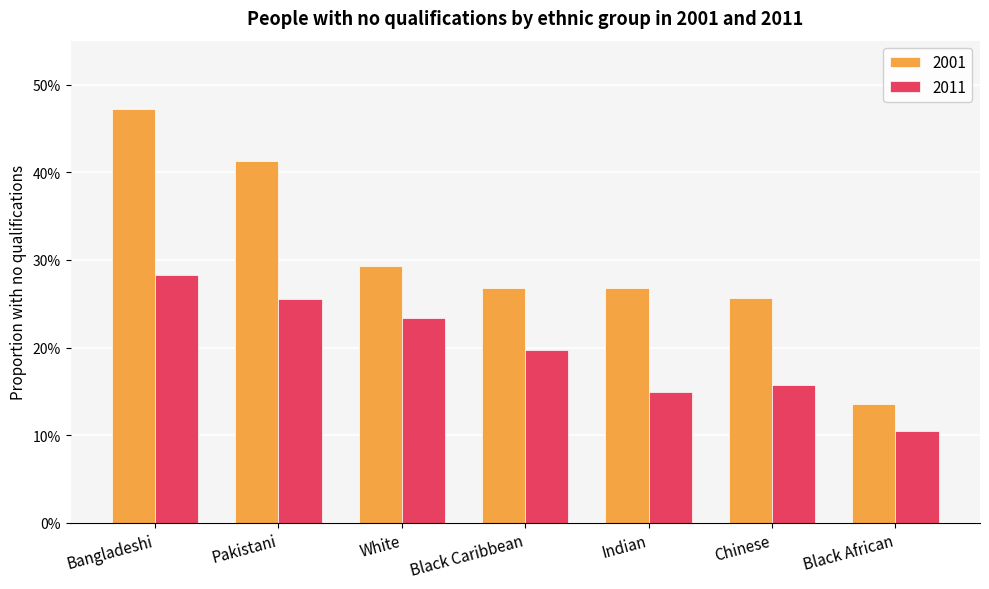

Which label corresponds to the largest value in the chart?

Bangladeshi